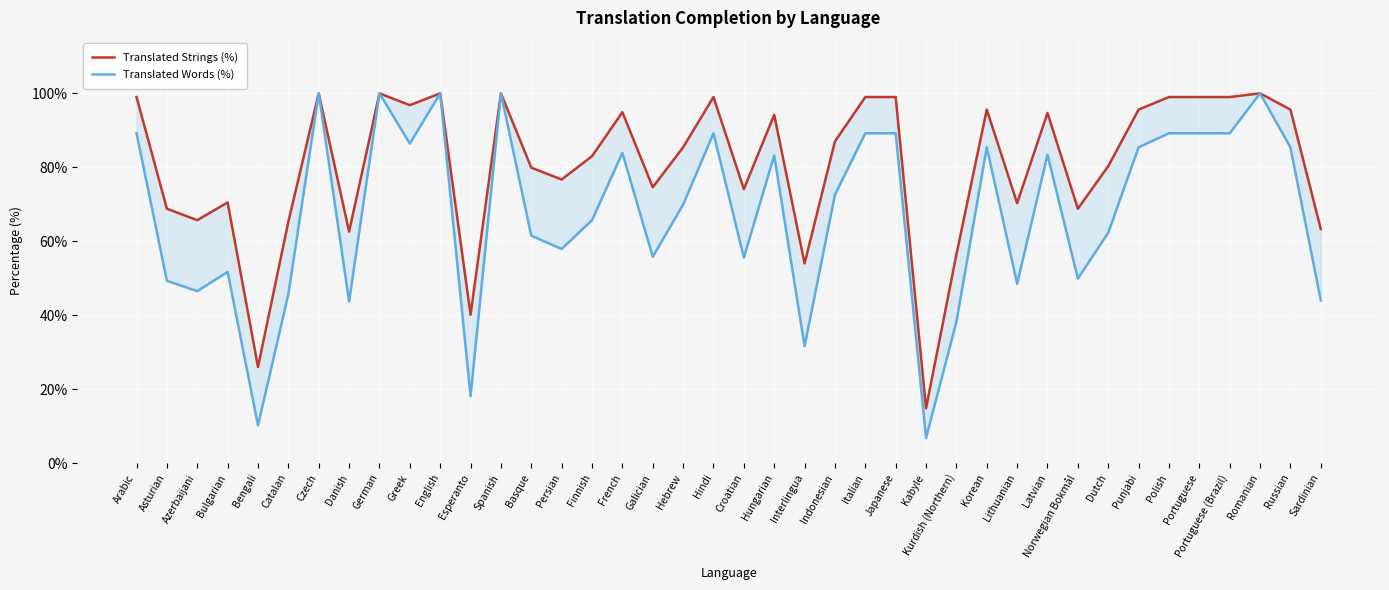

What is the maximum value for Translated Words (%)?

100.0